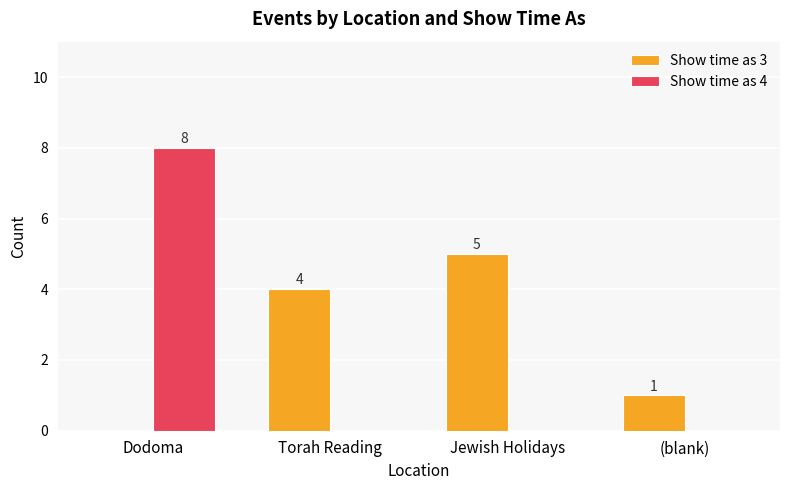

What is the sum of the Show time as 4 values at Dodoma and Torah Reading?

8